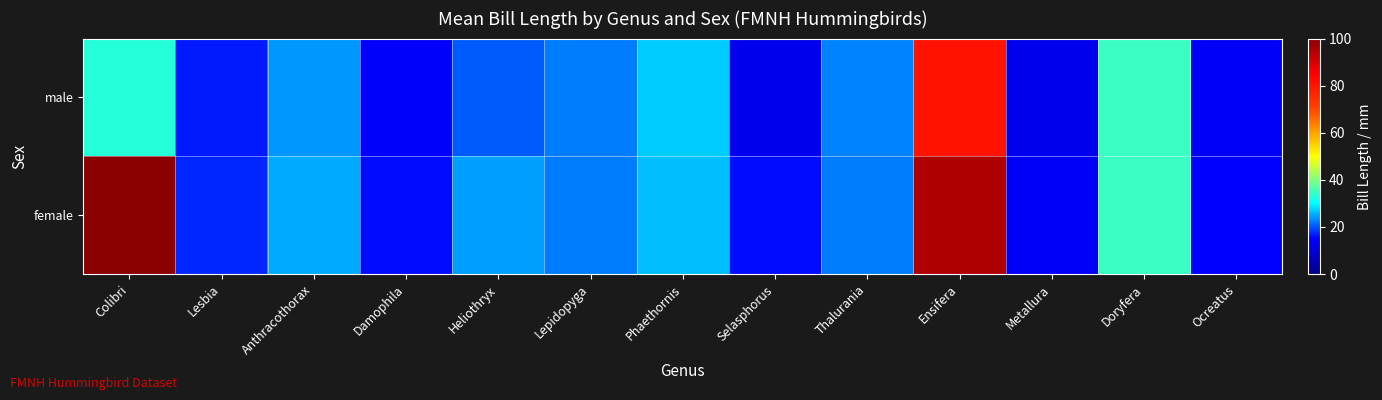

What is the sum of all male values?

337.1